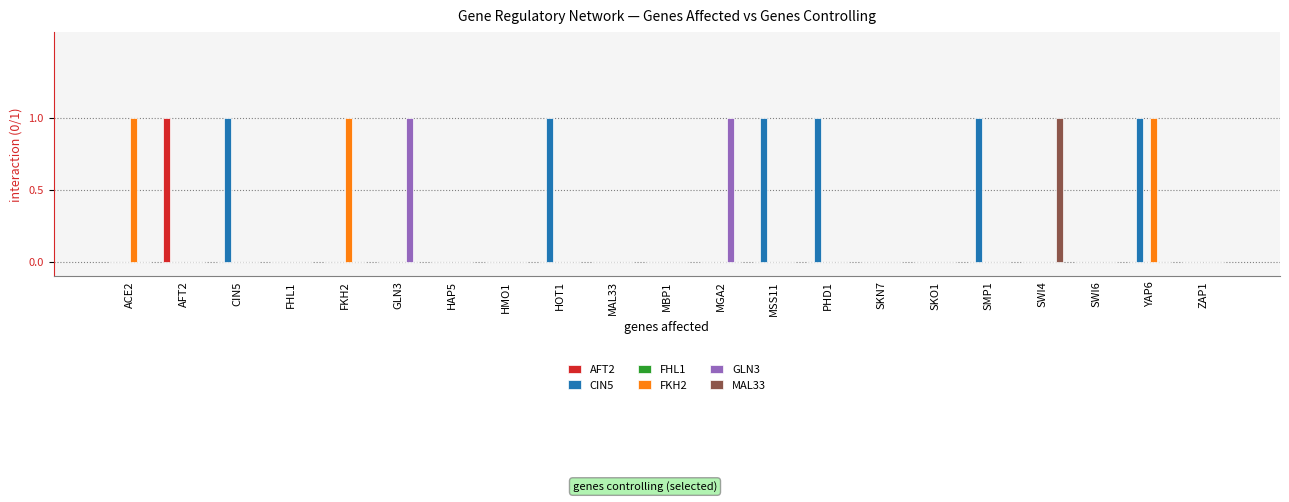

True or false: FKH2 has a value of 1 at FKH2.

True